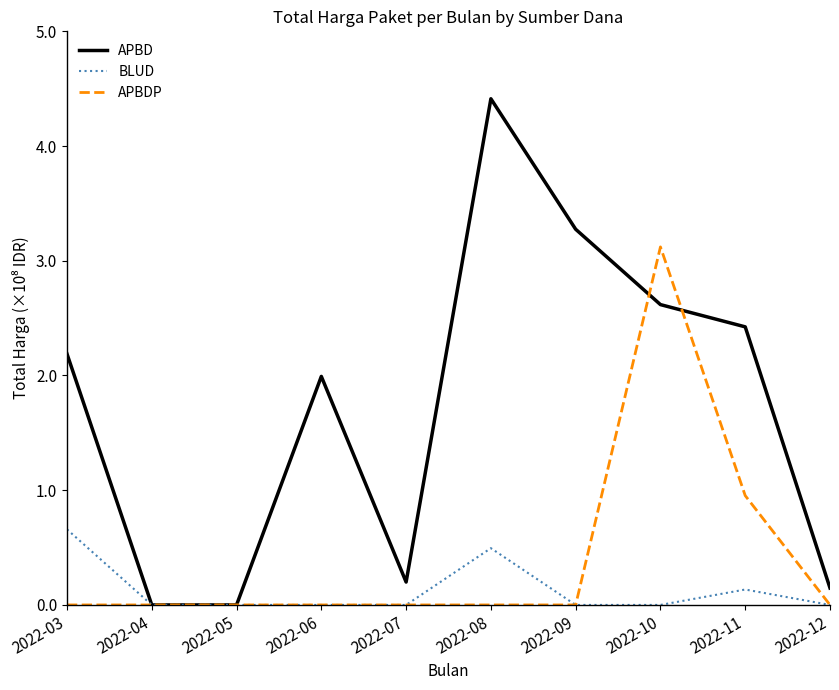

Is this an area chart (filled region under the line)?

No